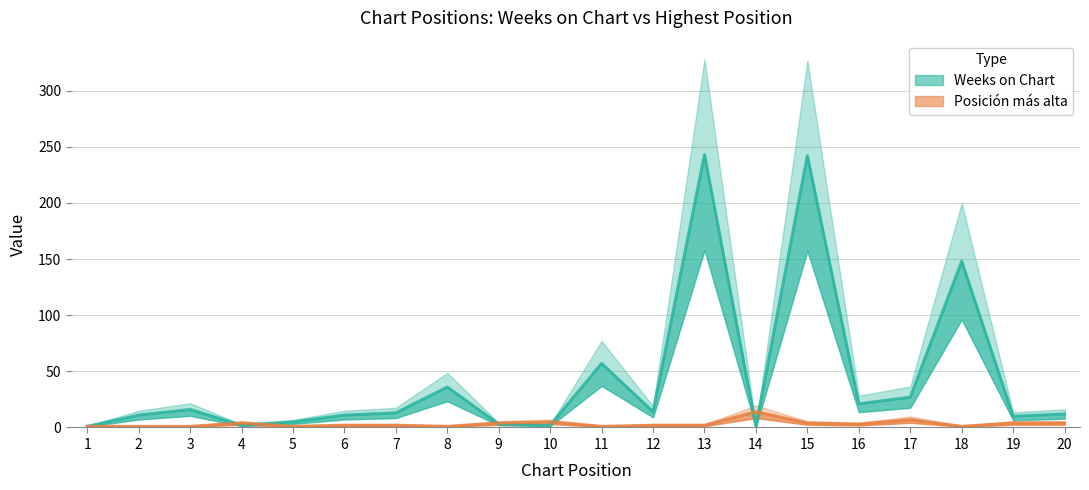

Rank the series by their maximum value, from highest to lowest.

Weeks on Chart, Posición más alta